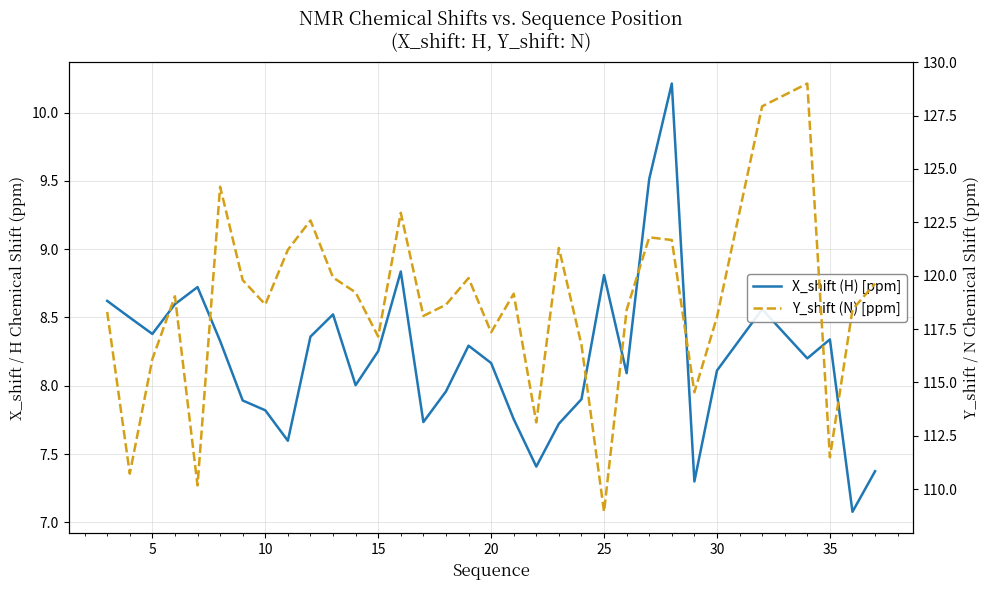

The value of Y_shift (N) [ppm] at 20 is 166.6. True or false?

False